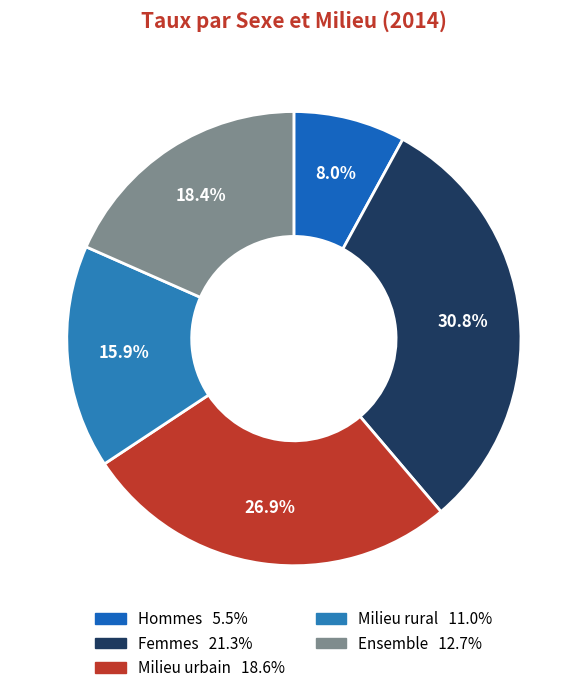

Does Milieu urbain account for over 50% of the chart?

No